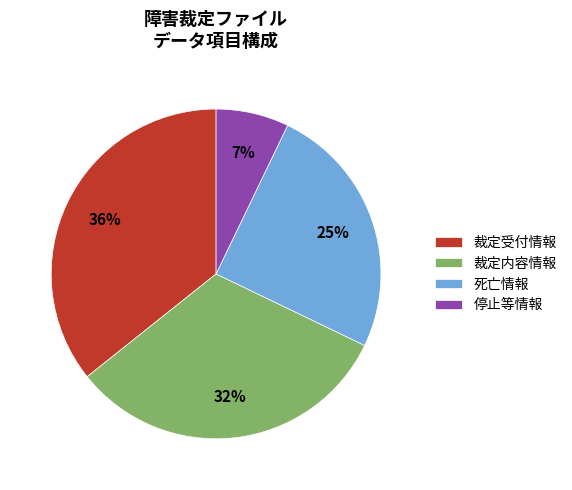

True or false: 裁定内容情報 accounts for 32% of the total.

True